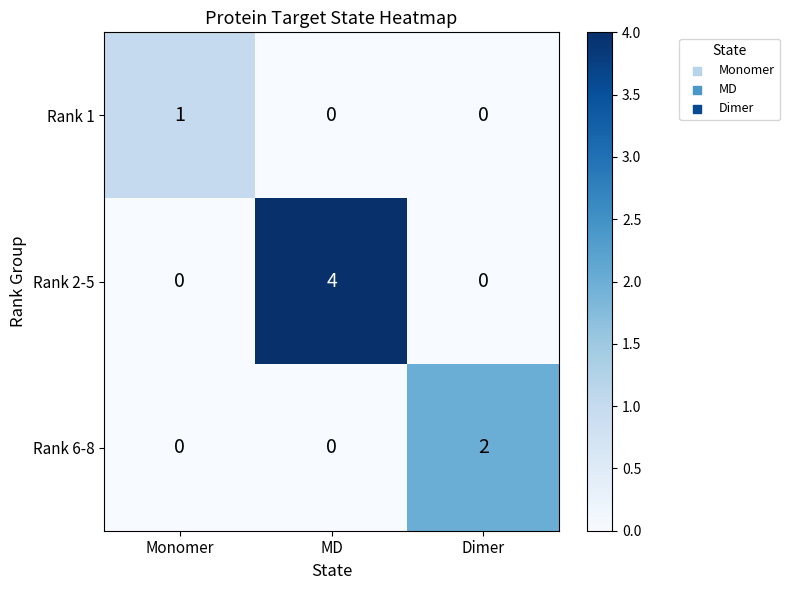

Count the Rank 2-5 values in the range 0 to 4.

3